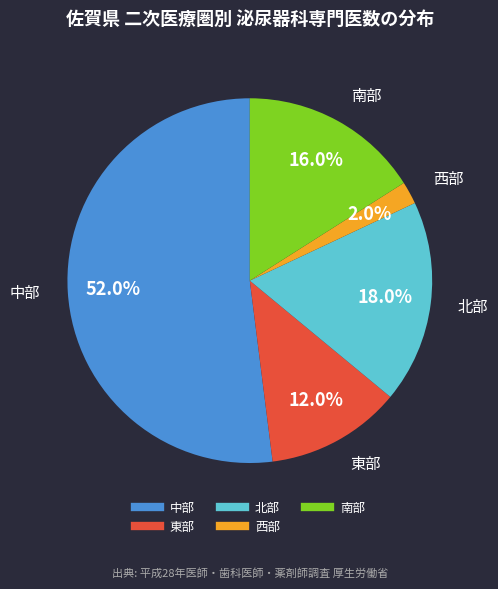

How many segments does this pie chart have?

5